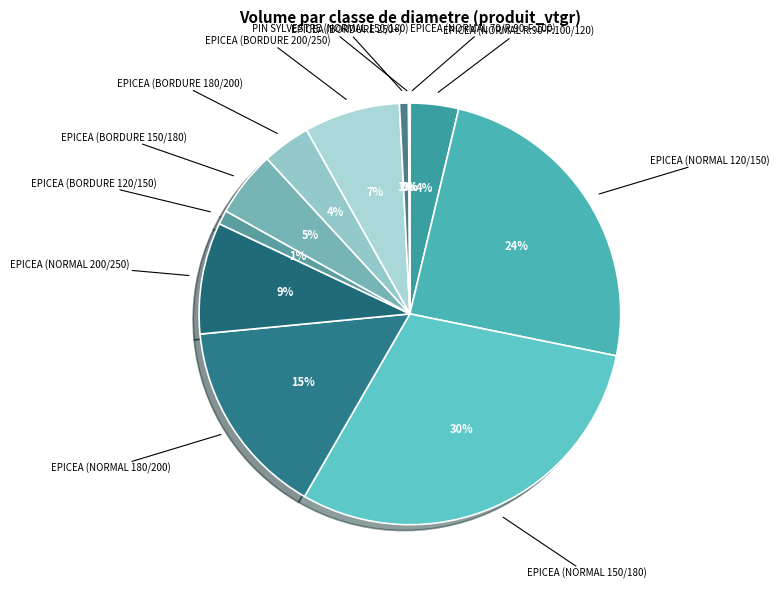

Is EPICEA (BORDURE 180/200) the majority of the pie?

No